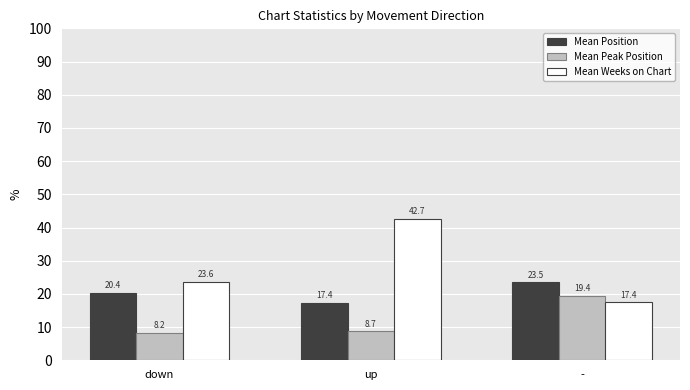

How many distinct data groups are displayed?

3